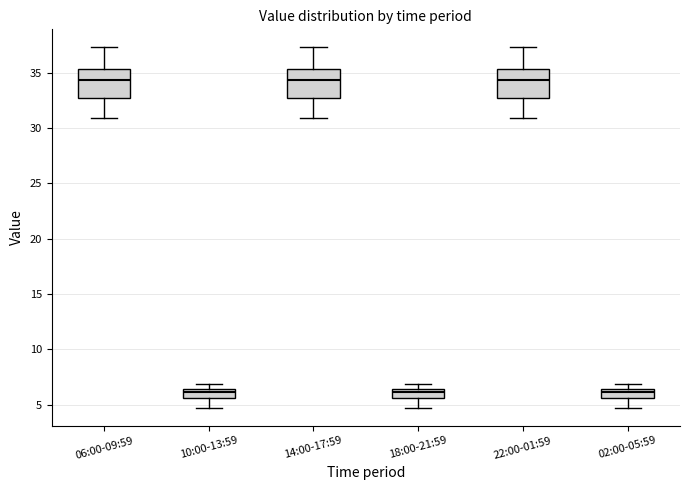

Reading left to right, transcribe this box plot: for each box, give where its median line is, the range the box spans, and where its two whiskers end, as read against the y-axis. The values are not printed on the chart, so give them approximately, as read against the axis.

06:00-09:59: median 34.5, box 32.5 to 35.5, whiskers 31.0 to 37.5
10:00-13:59: median 6.0, box 5.5 to 6.5, whiskers 4.5 to 7.0
14:00-17:59: median 34.5, box 32.5 to 35.5, whiskers 31.0 to 37.5
18:00-21:59: median 6.0, box 5.5 to 6.5, whiskers 4.5 to 7.0
22:00-01:59: median 34.5, box 32.5 to 35.5, whiskers 31.0 to 37.5
02:00-05:59: median 6.0, box 5.5 to 6.5, whiskers 4.5 to 7.0